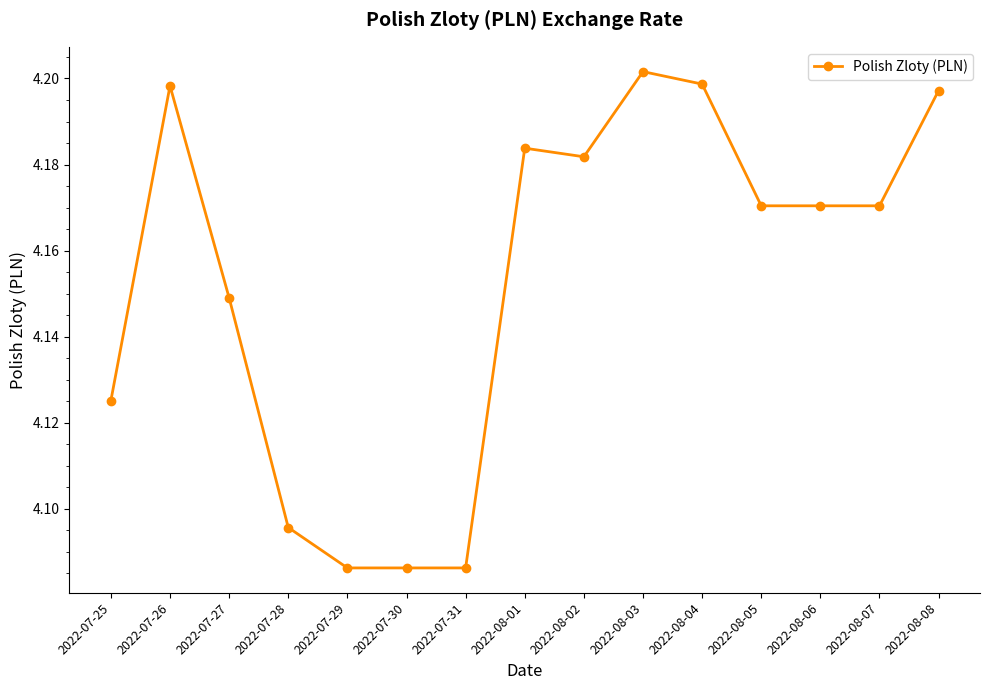

Is it true that the value at 2022-07-27 is 2.1?

False